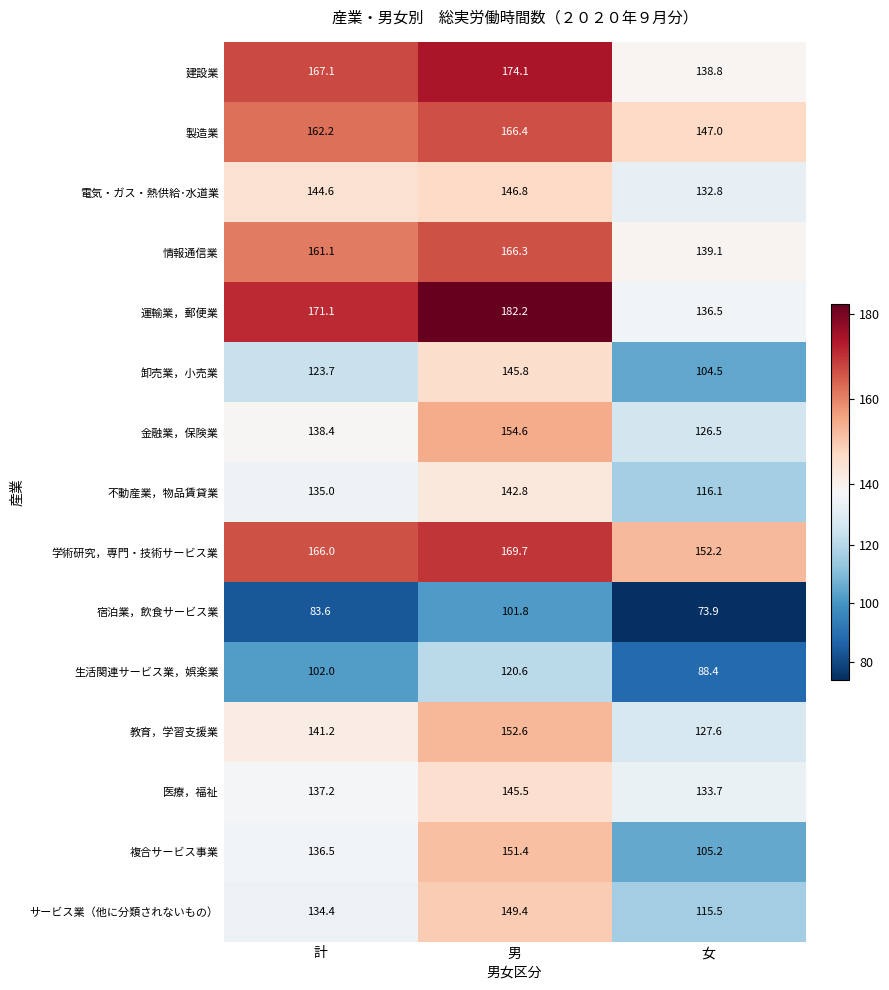

Which series changed the most between 男 and 女?

複合サービス事業